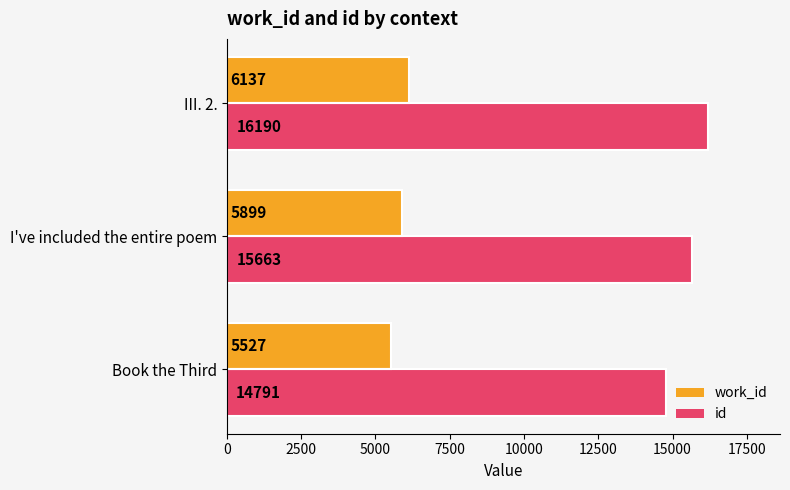

Where is work_id nearest to the value 5832?

I've included the entire poem